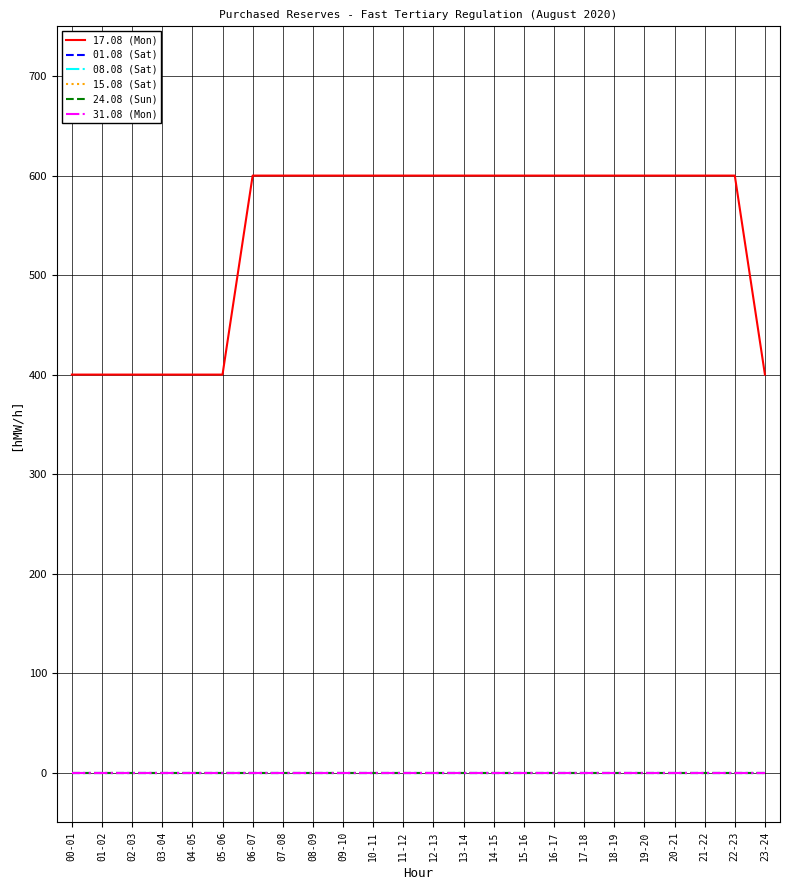

Is this an area chart (filled region under the line)?

No